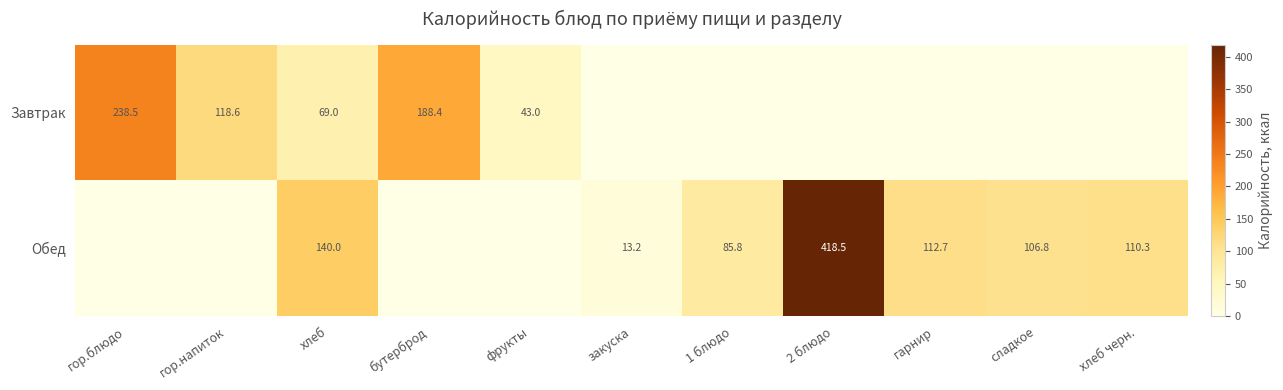

The value of Завтрак at хлеб is 69.0. True or false?

True